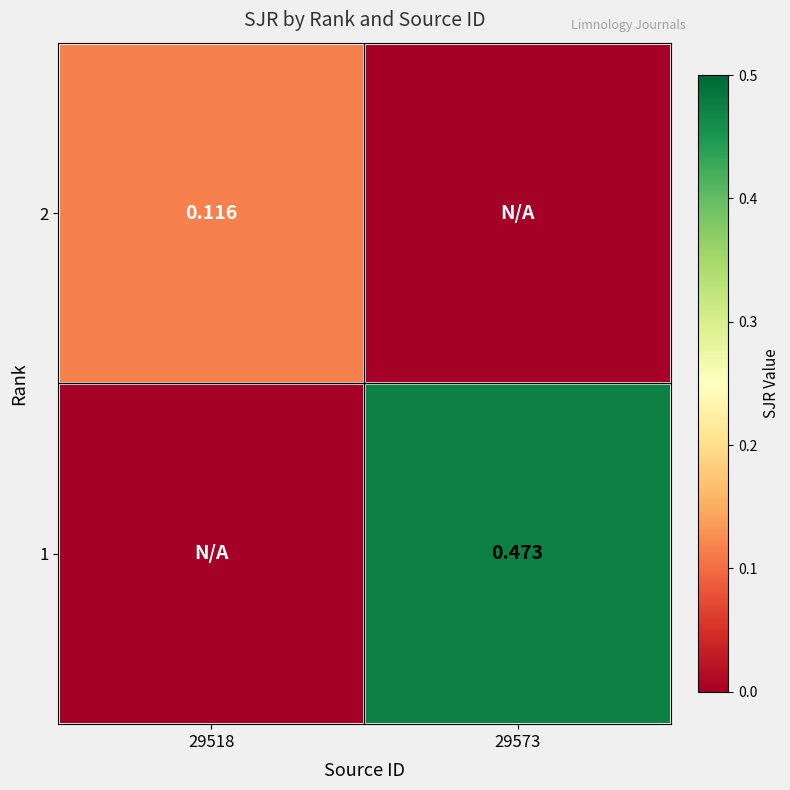

At 29518, list the series in order from largest to smallest.

2, 1